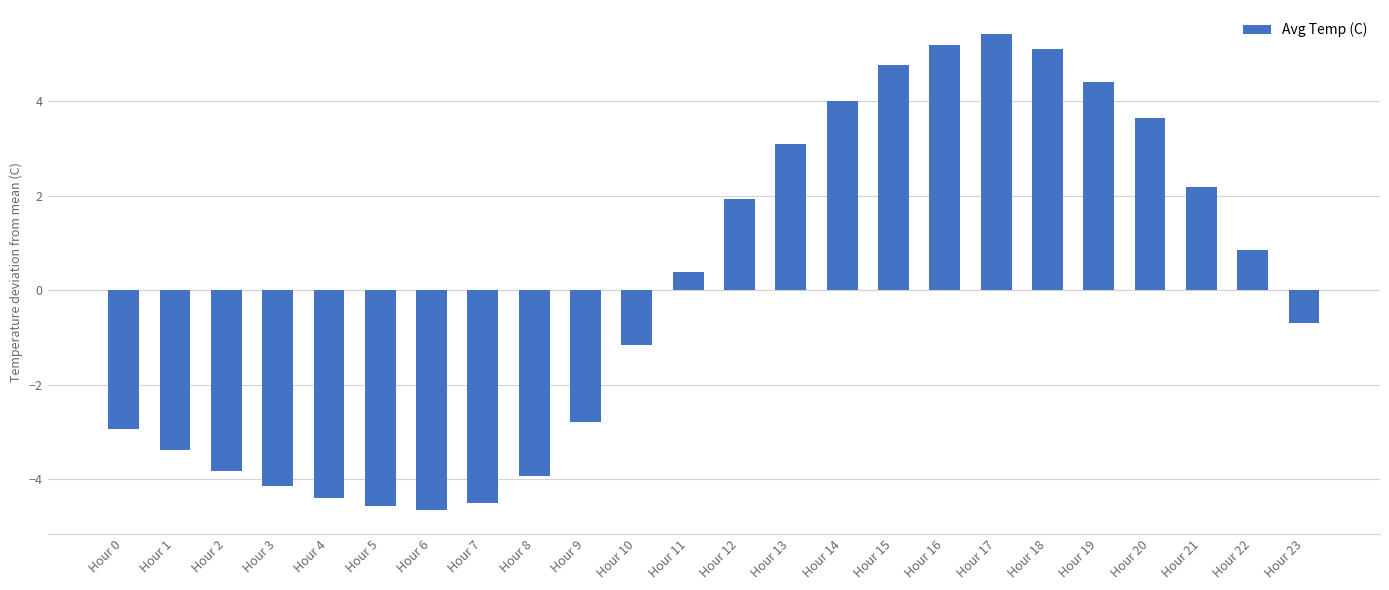

Is it true that the value at Hour 3 is -0.9?

False